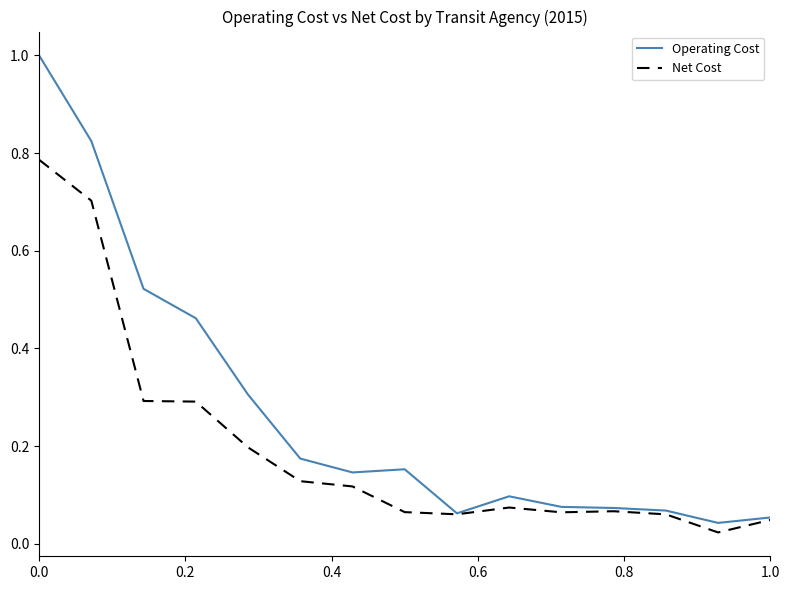

Which series has the largest total across all categories?

Operating Cost